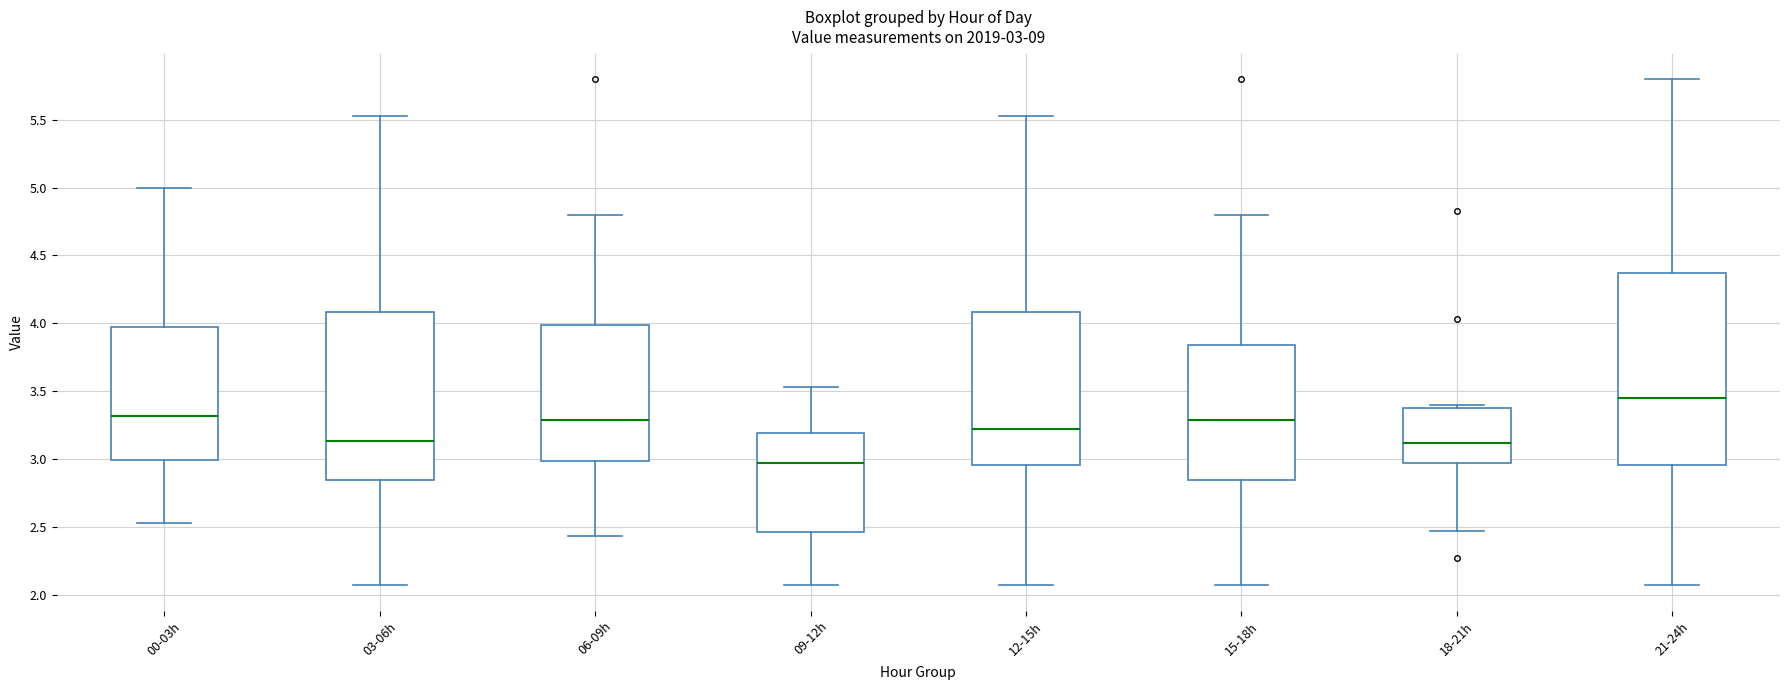

Comparing the boxes themselves (not the whiskers), which one is the tallest?

21-24h